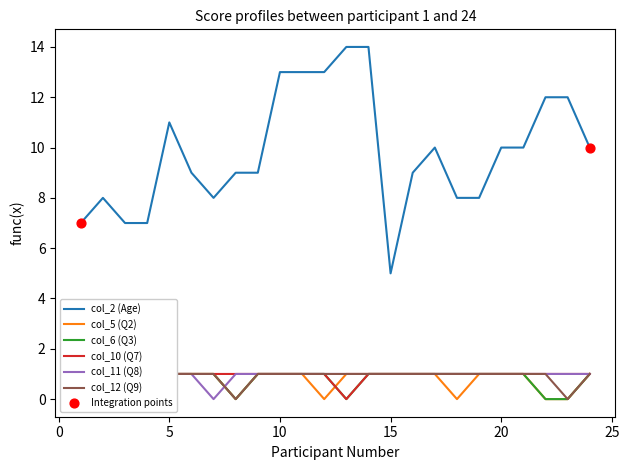

Which series reaches the minimum Y coordinate?

col_5 (Q2)